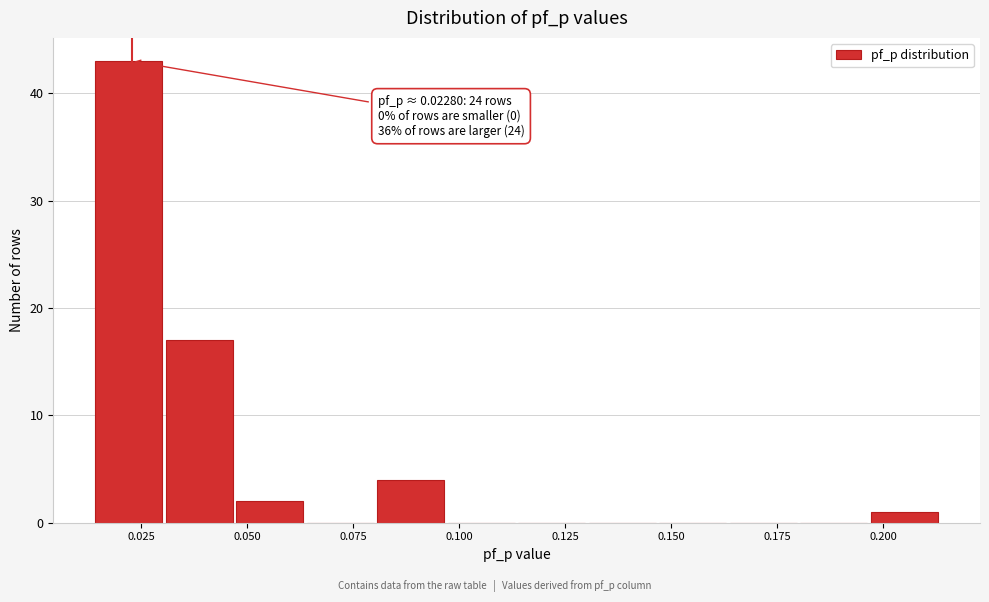

Read against the x-axis, roughly where is the centre of the tallest bar?

0.020